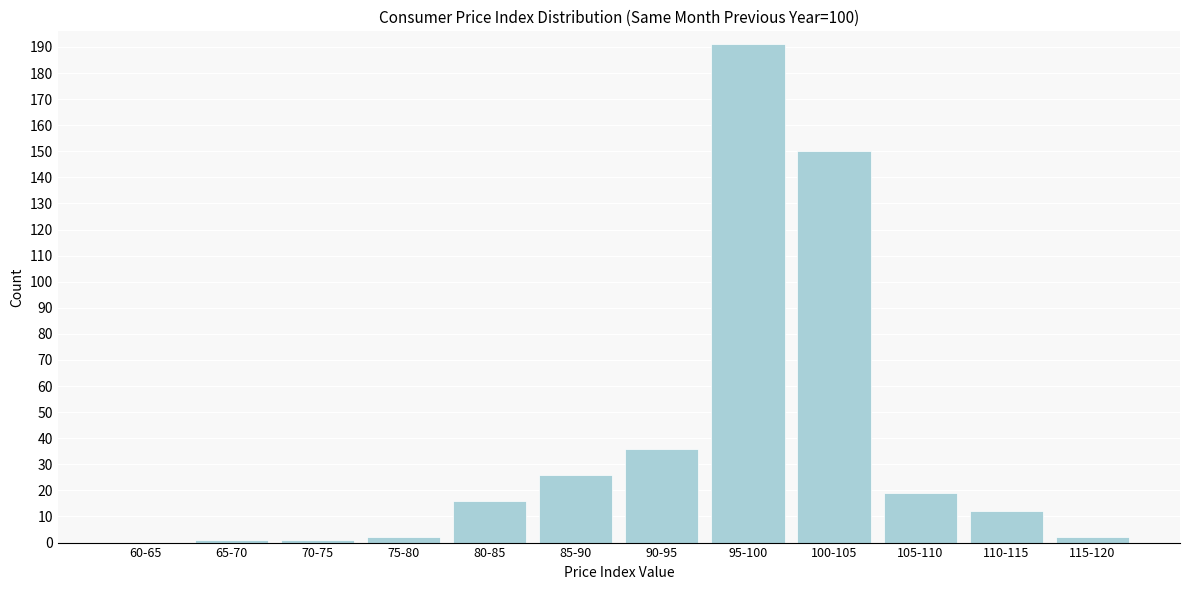

Reading left to right, list all the values displayed in this chart.

60-65=0	65-70=1	70-75=1	75-80=2	80-85=16	85-90=26	90-95=36	95-100=191	100-105=150	105-110=19	110-115=12	115-120=2